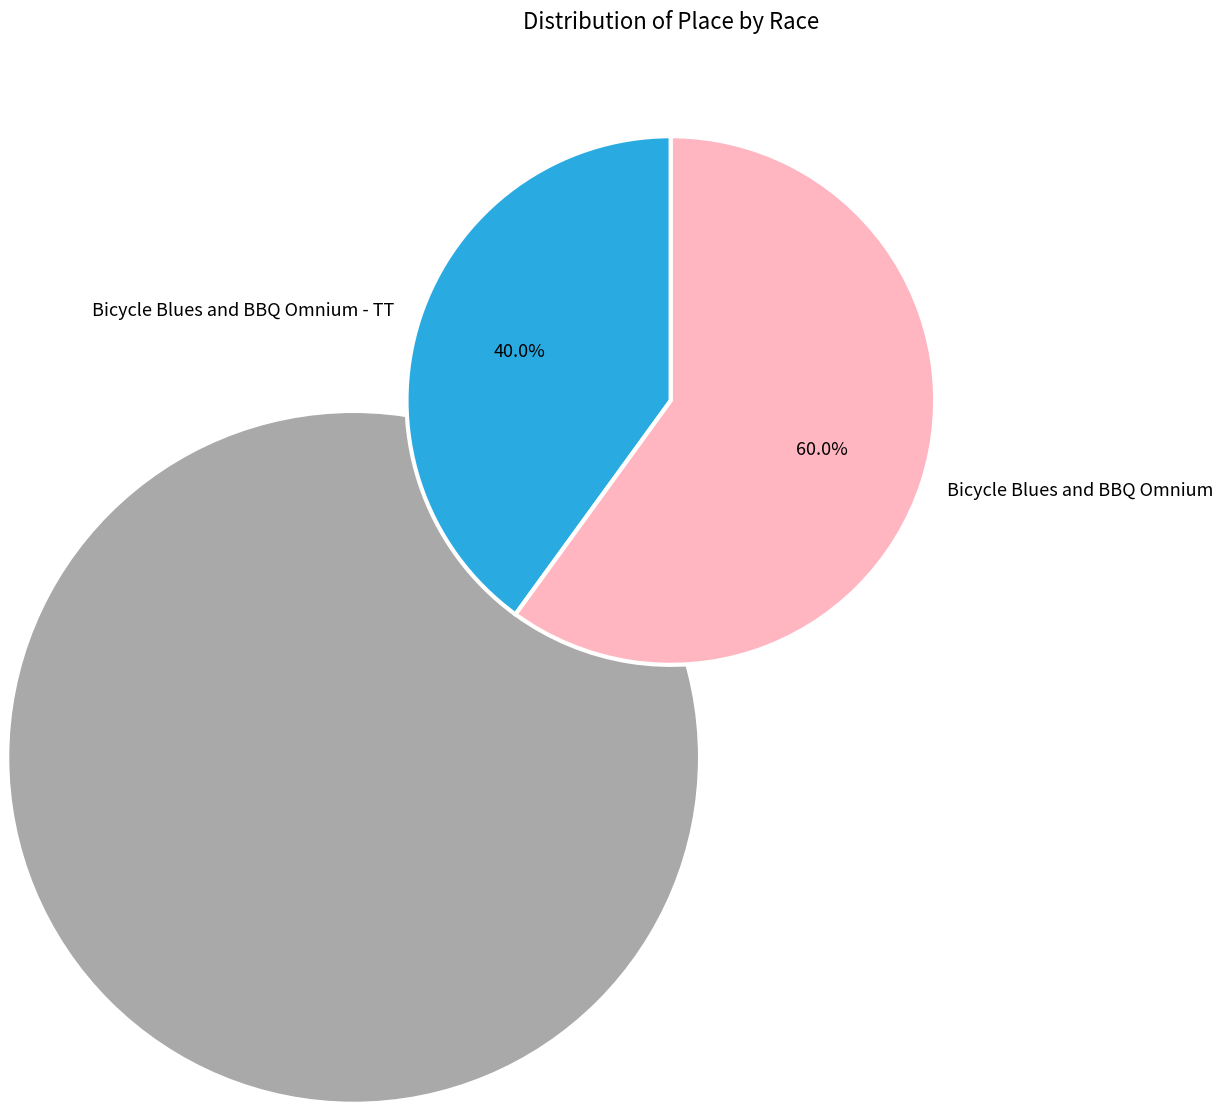

Which category accounts for the majority?

Bicycle Blues and BBQ Omnium